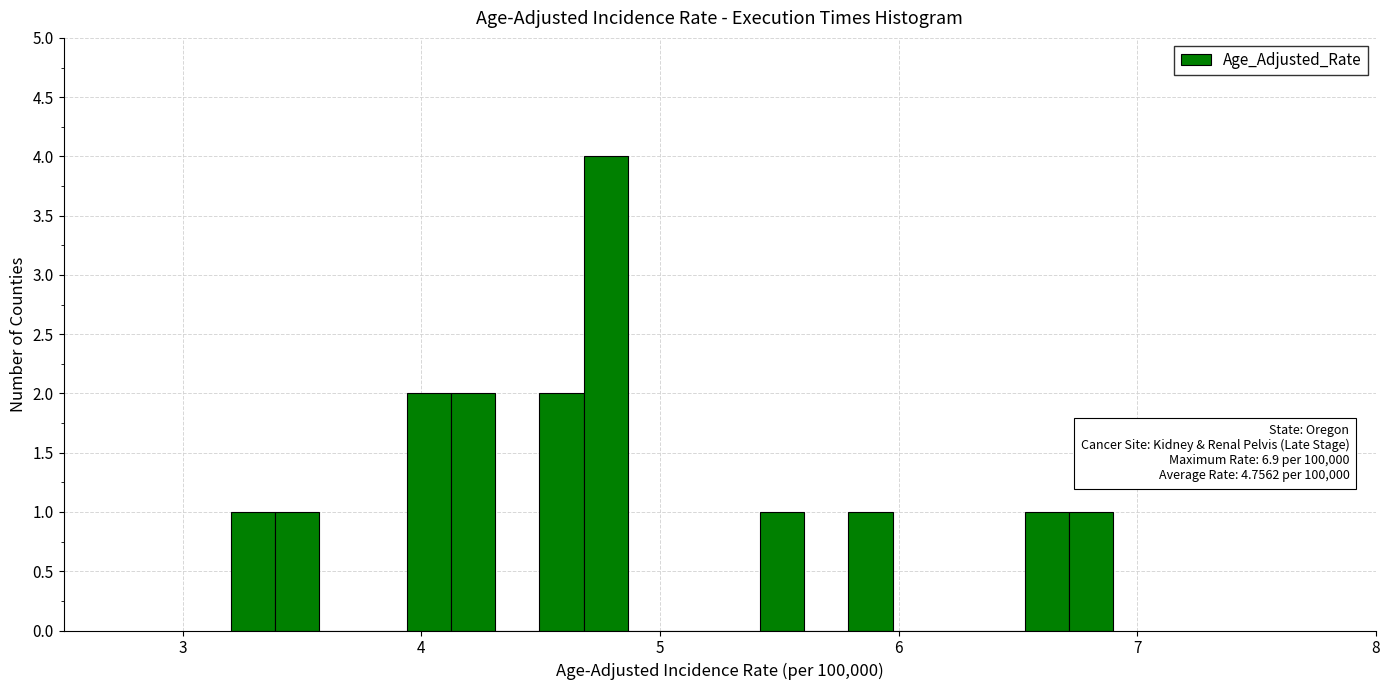

Around what value on the x-axis is the tallest bar? Give the approximate position of its centre, as read against the axis.

4.8